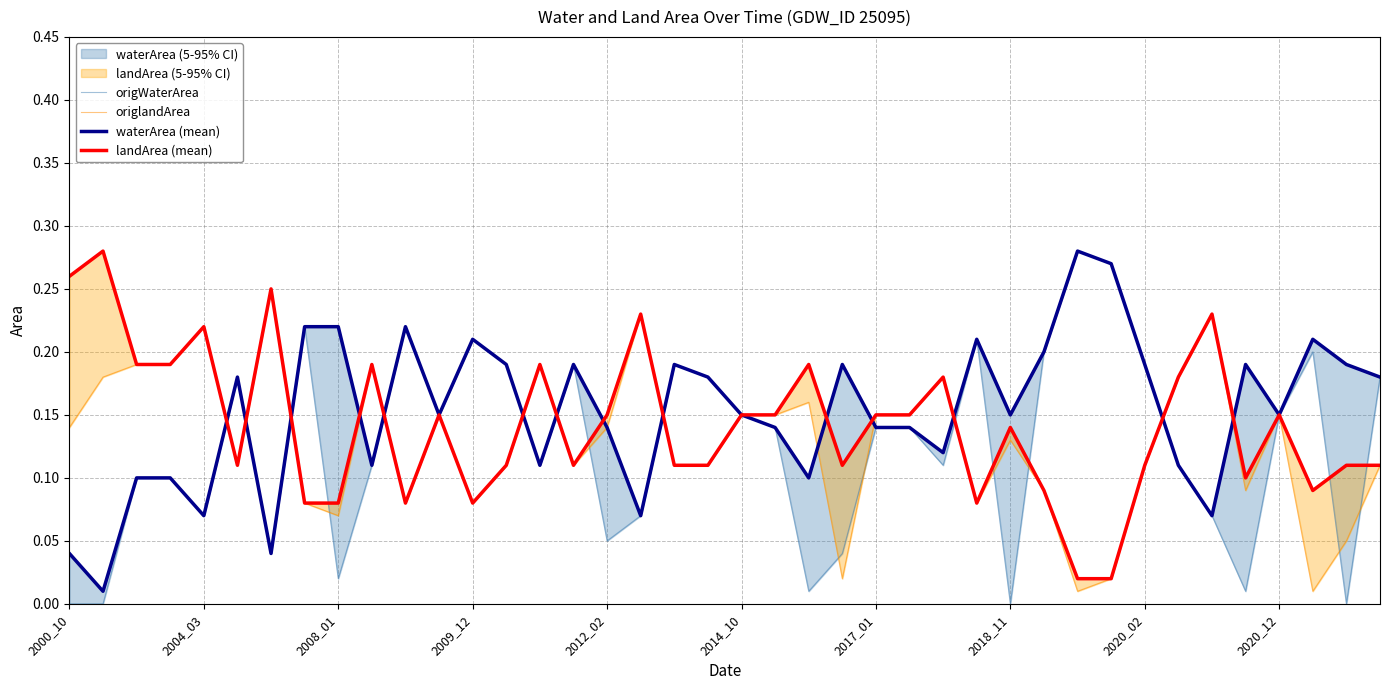

At which label does origWaterArea reach its peak?

30